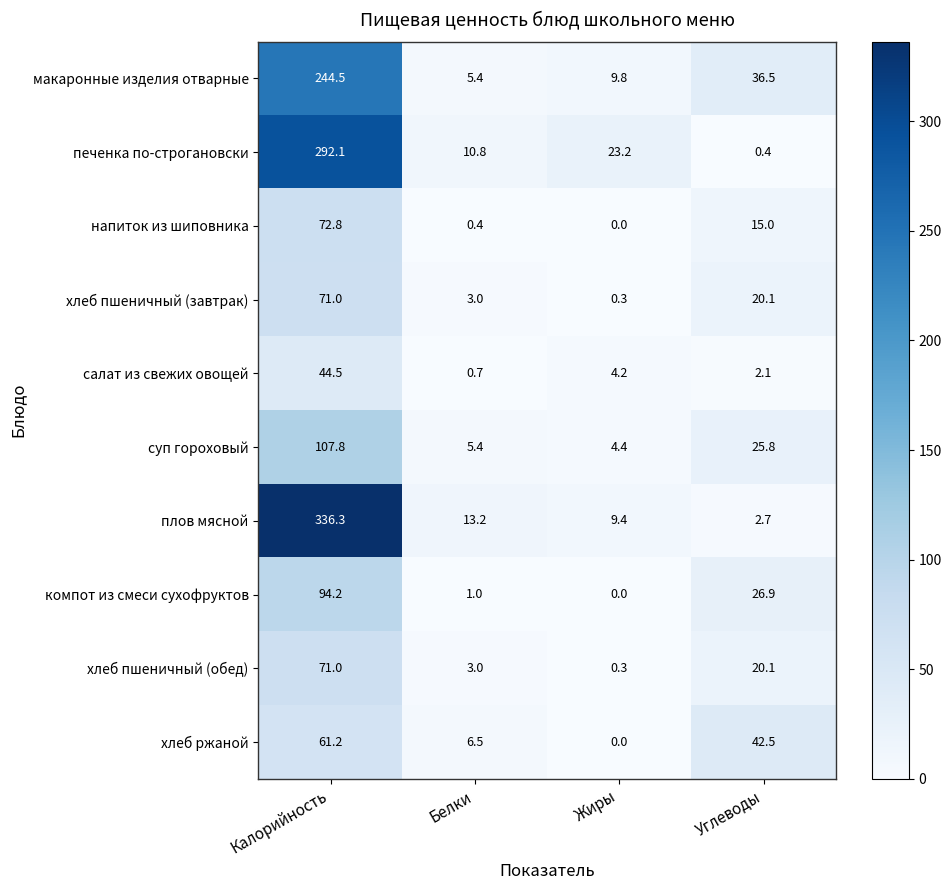

What is the total value across all series at Жиры?

51.6